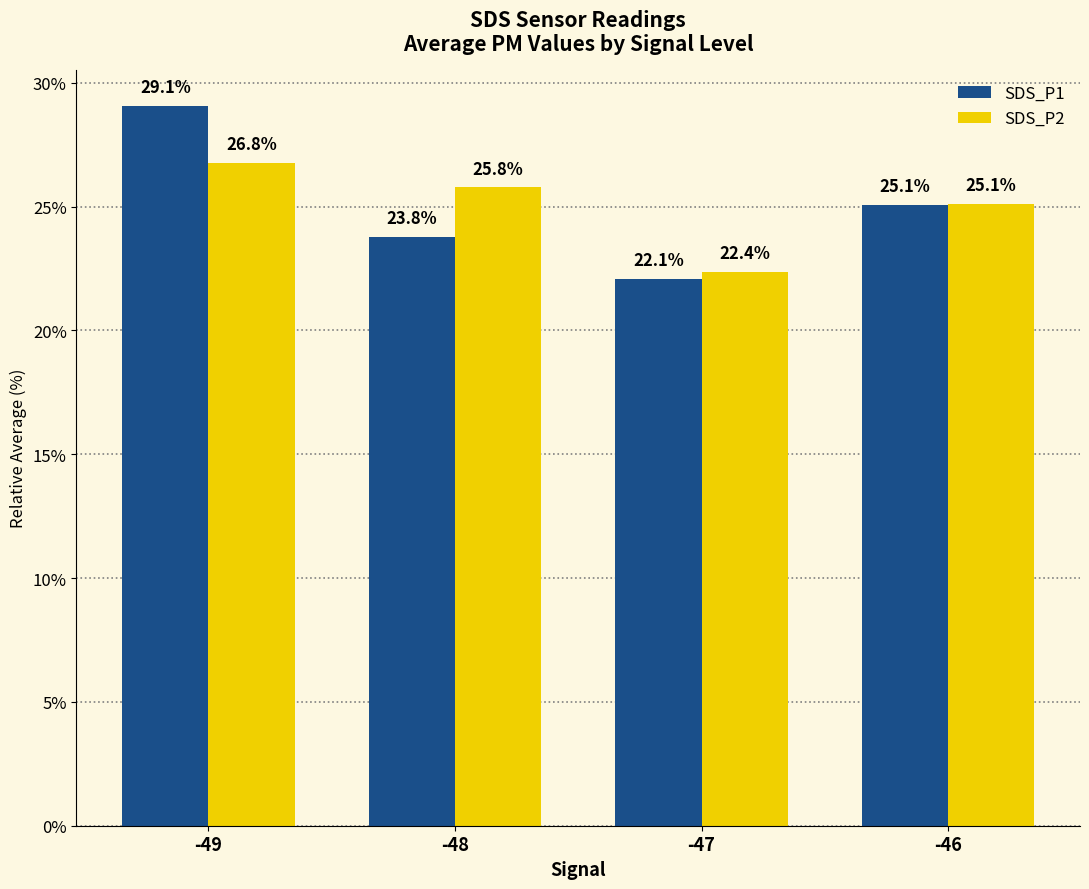

How many categories are shown in the chart?

4